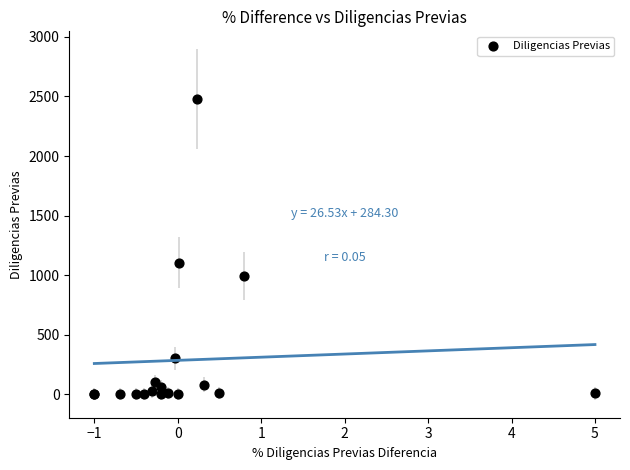

What Y value in the scatter plot is closest to 1239?

1104